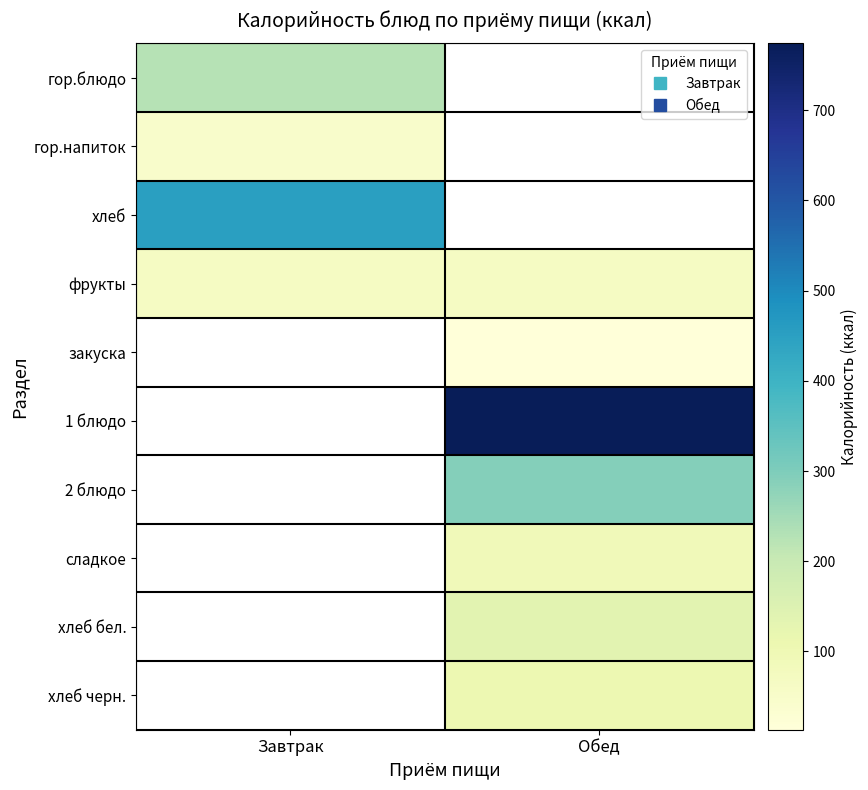

What is the smallest value displayed?

13.2